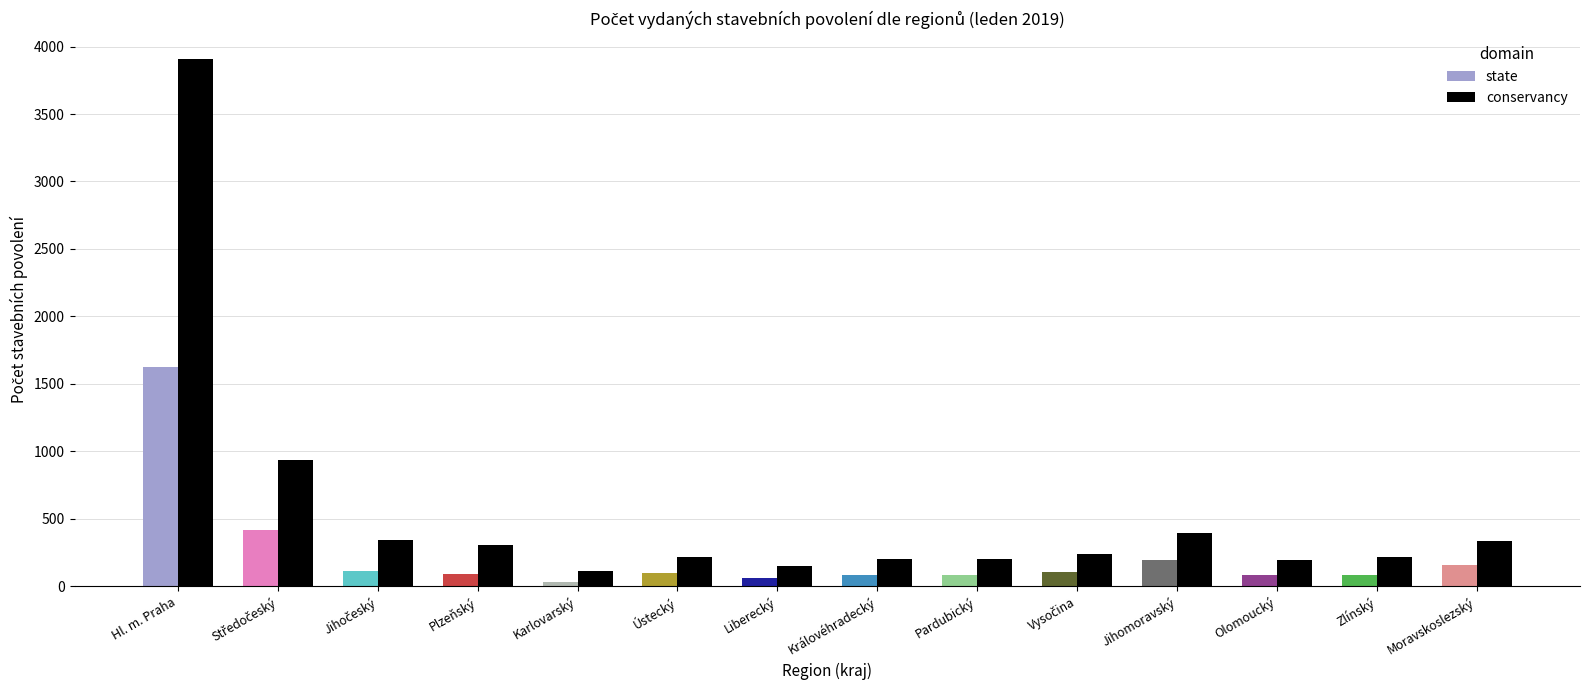

Is it true that Ostatní (Other) equals 141 at Ústecký?

False